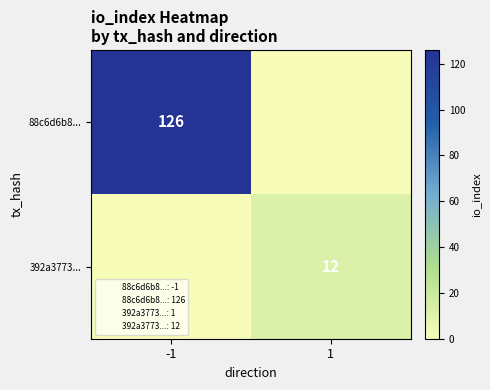

Is it true that 392a3773... equals 12 at 1?

True